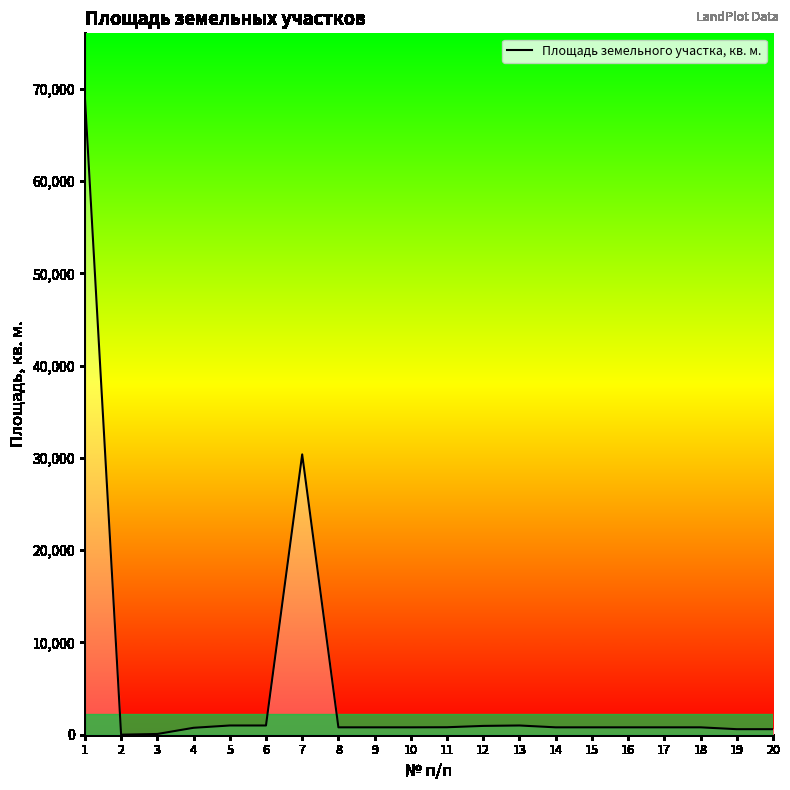

What is the maximum value shown in the chart?

69094